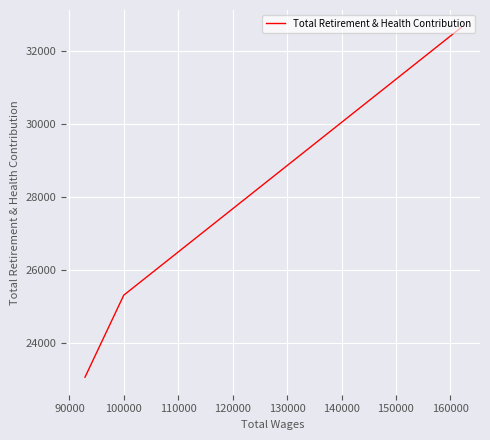

How many lines are shown in the chart?

1